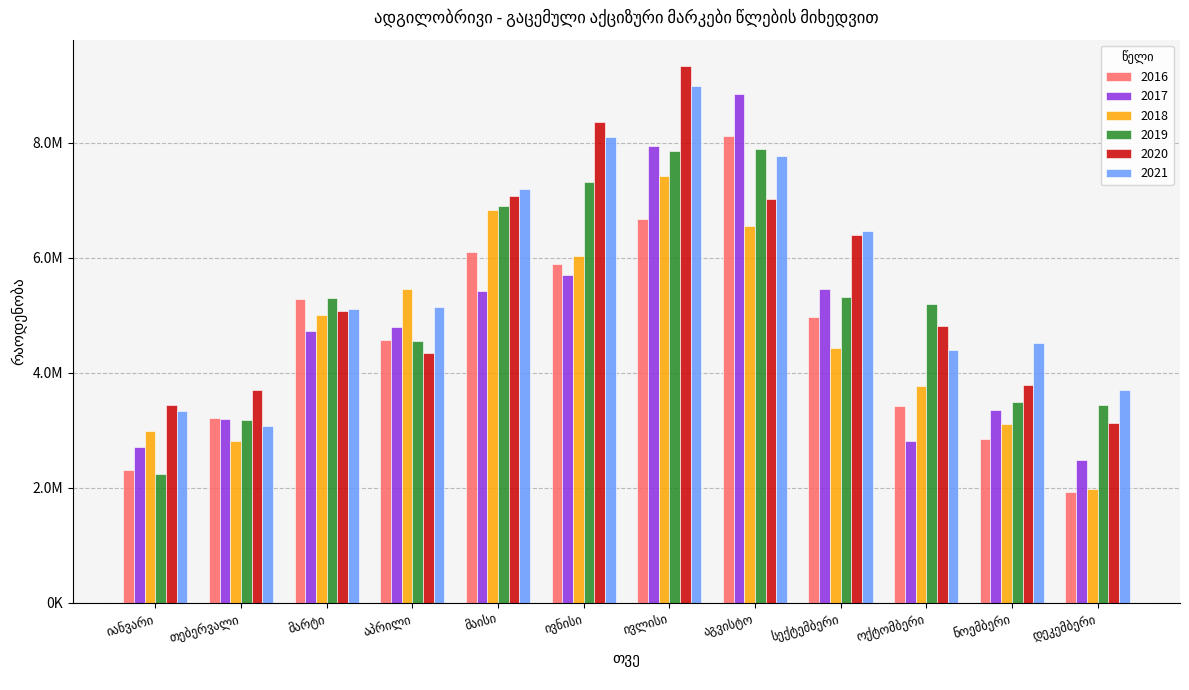

What is the average value of the 2017 series?

4787280